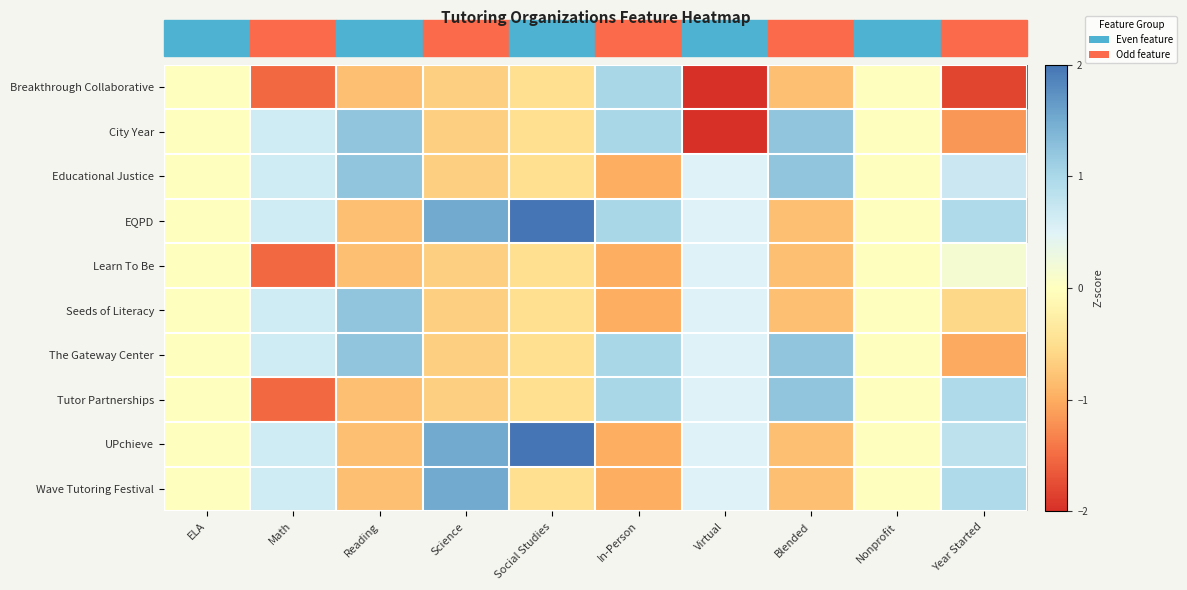

Which label corresponds to the largest value in the chart?

Social Studies